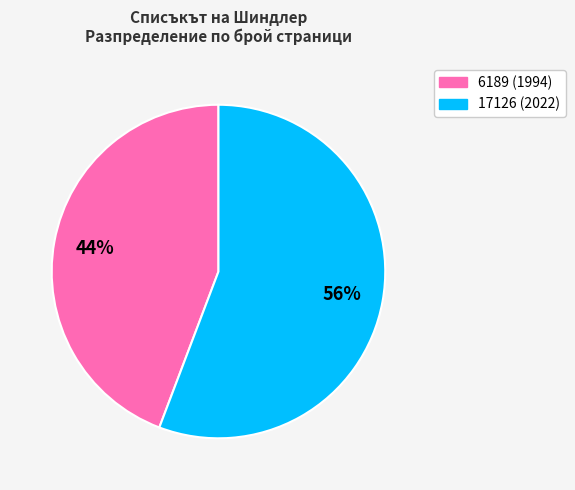

To the nearest percent, what portion does 6189 represent?

44%